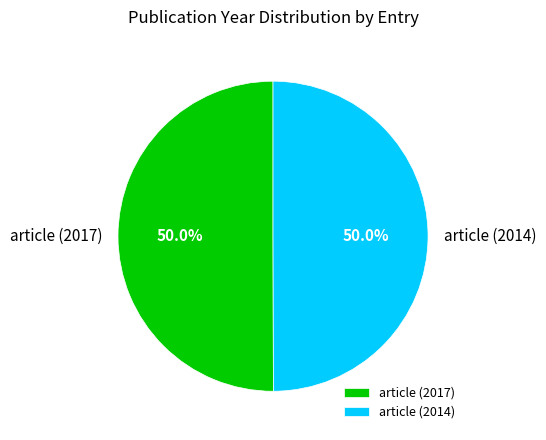

What percentage do article (2017) and article (2014) together represent?

100.0%